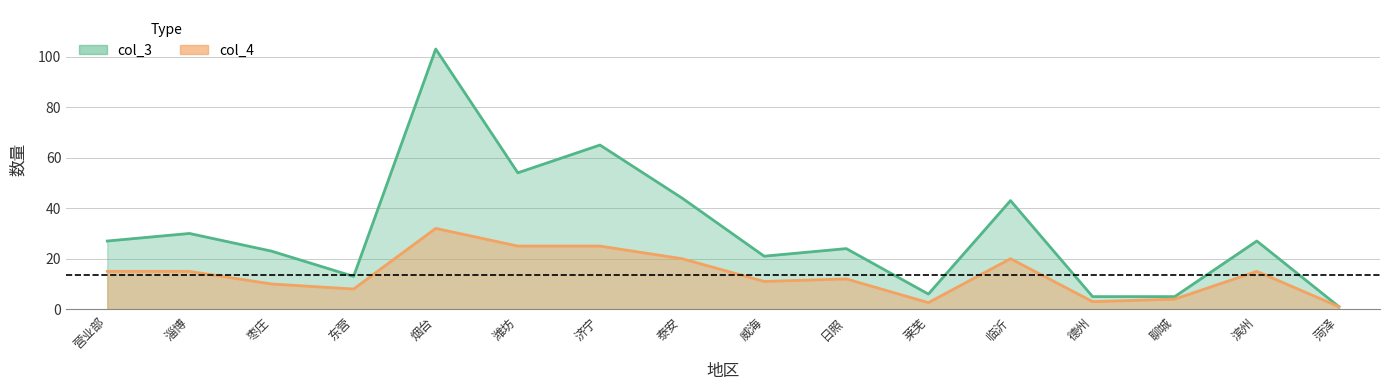

What are all the series names shown in the legend?

col_3, col_4